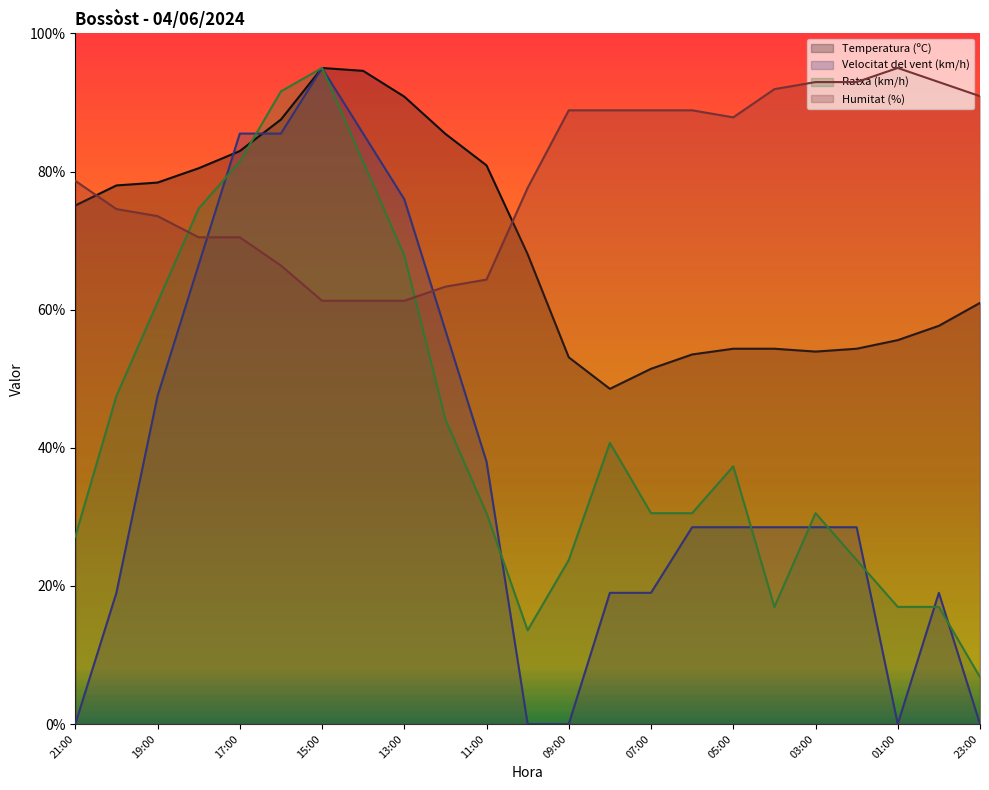

What is the difference between the highest and lowest values at 08:00?

69.9